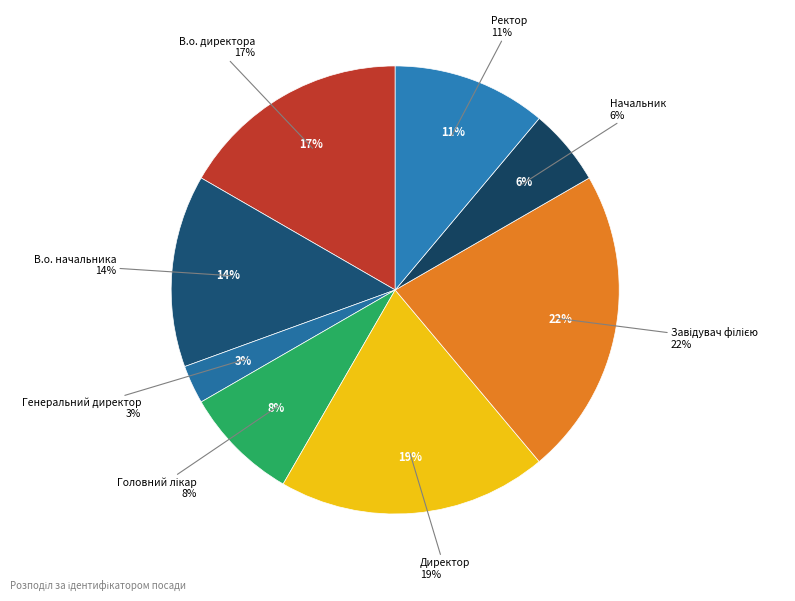

Rank the categories by value from highest to lowest.

Завідувач філією, Директор, В.о. директора, В.о. начальника, Ректор, Головний лікар, Начальник, Генеральний директор